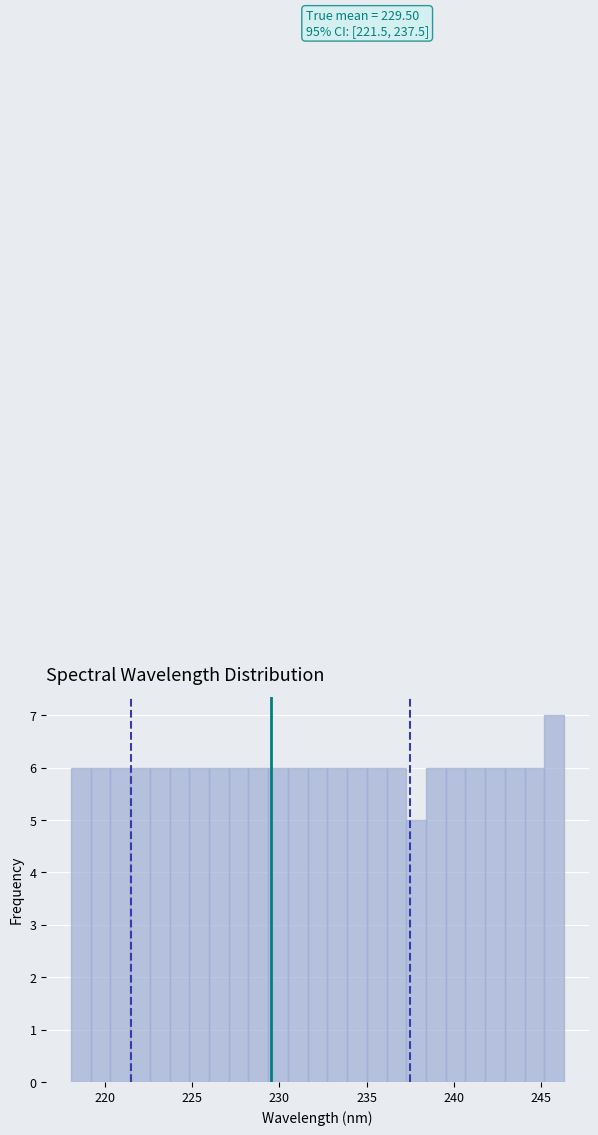

Around what value on the x-axis is the tallest bar? Give the approximate position of its centre, as read against the axis.

245.5